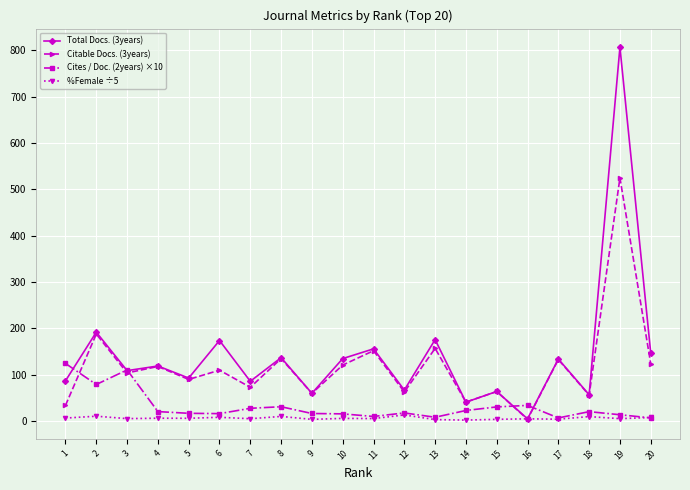

At which label does Total Docs. (3years) first exceed 119?

2